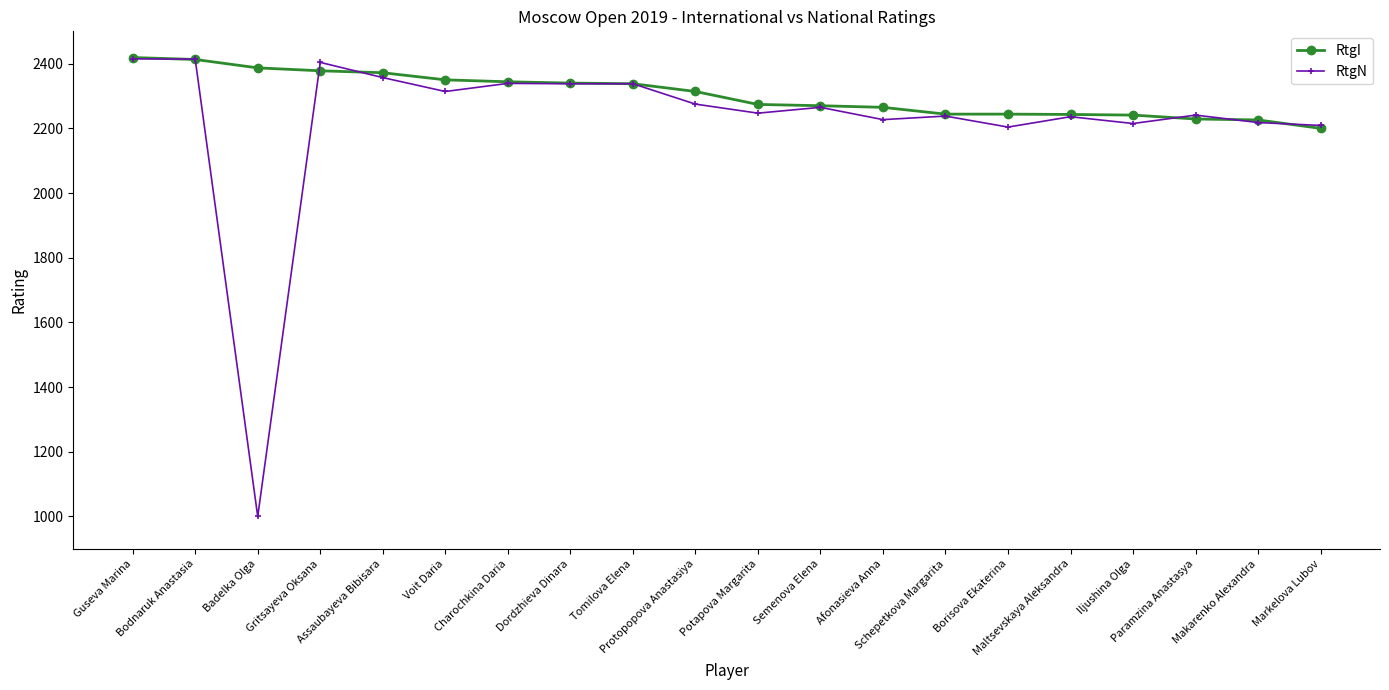

What is the label of the 9th point from the left?

Tomilova Elena